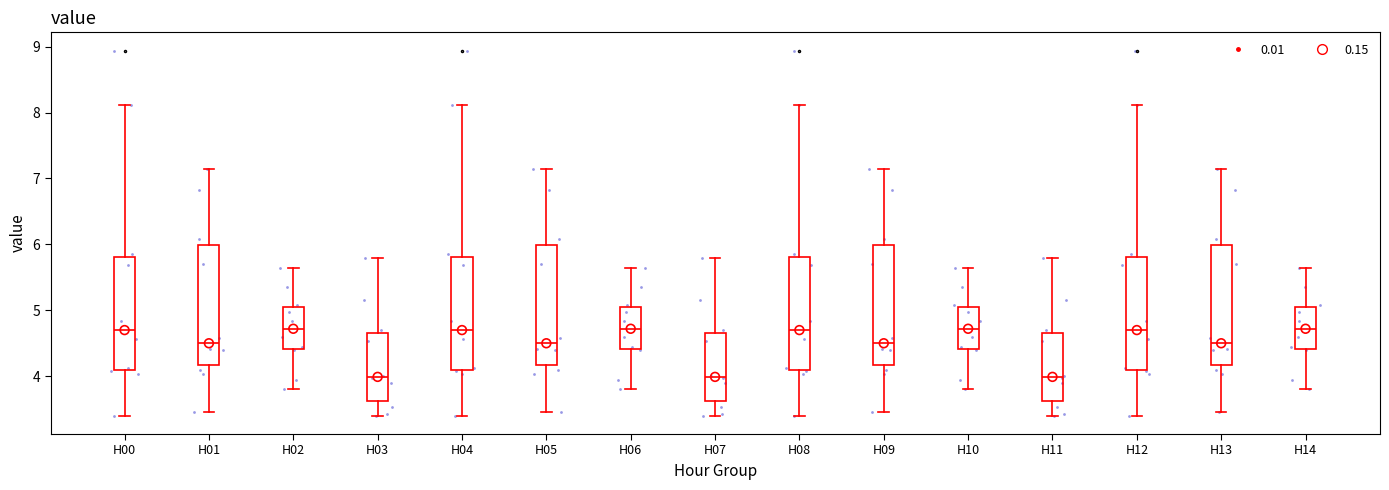

Reading left to right, read every box against the y-axis: the position of its median line, the range the box covers, and the ends of its whiskers. The values are not printed on the chart, so give them approximately, as read against the axis.

H00: median 4.7, box 4.1 to 5.8, whiskers 3.4 to 8.1
H01: median 4.5, box 4.2 to 6.0, whiskers 3.5 to 7.1
H02: median 4.7, box 4.4 to 5.1, whiskers 3.8 to 5.6
H03: median 4.0, box 3.6 to 4.7, whiskers 3.4 to 5.8
H04: median 4.7, box 4.1 to 5.8, whiskers 3.4 to 8.1
H05: median 4.5, box 4.2 to 6.0, whiskers 3.5 to 7.1
H06: median 4.7, box 4.4 to 5.1, whiskers 3.8 to 5.6
H07: median 4.0, box 3.6 to 4.7, whiskers 3.4 to 5.8
H08: median 4.7, box 4.1 to 5.8, whiskers 3.4 to 8.1
H09: median 4.5, box 4.2 to 6.0, whiskers 3.5 to 7.1
H10: median 4.7, box 4.4 to 5.1, whiskers 3.8 to 5.6
H11: median 4.0, box 3.6 to 4.7, whiskers 3.4 to 5.8
H12: median 4.7, box 4.1 to 5.8, whiskers 3.4 to 8.1
H13: median 4.5, box 4.2 to 6.0, whiskers 3.5 to 7.1
H14: median 4.7, box 4.4 to 5.1, whiskers 3.8 to 5.6